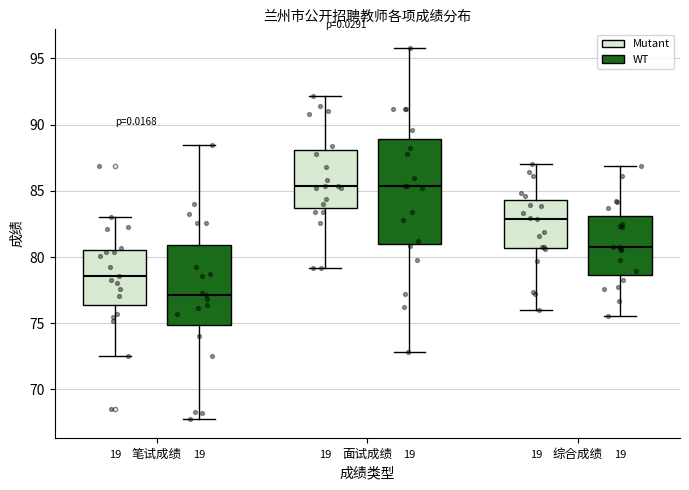

Reading left to right, transcribe this box plot: for each box, give where its median line is, the range the box spans, and where its two whiskers end, as read against the y-axis. The values are not printed on the chart, so give them approximately, as read against the axis.

笔试成绩 (Mutant): median 78.5, box 76.5 to 80.5, whiskers 72.5 to 83.0
笔试成绩 (WT): median 77.0, box 75.0 to 81.0, whiskers 68.0 to 88.5
面试成绩 (Mutant): median 85.5, box 83.5 to 88.0, whiskers 79.0 to 92.0
面试成绩 (WT): median 85.5, box 81.0 to 89.0, whiskers 73.0 to 96.0
综合成绩 (Mutant): median 83.0, box 80.5 to 84.5, whiskers 76.0 to 87.0
综合成绩 (WT): median 81.0, box 78.5 to 83.0, whiskers 75.5 to 87.0